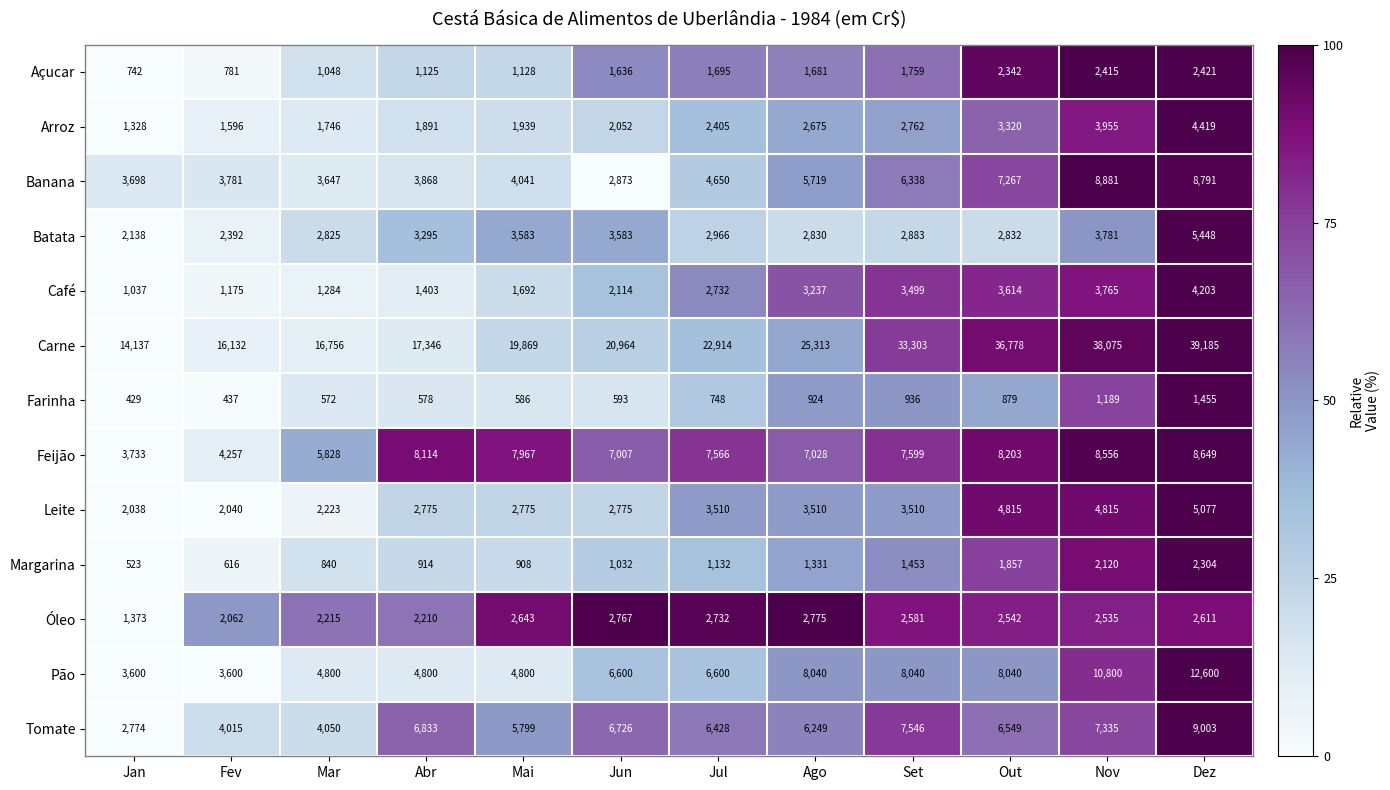

Read the Leite value at Abr, to the nearest 100.

2800